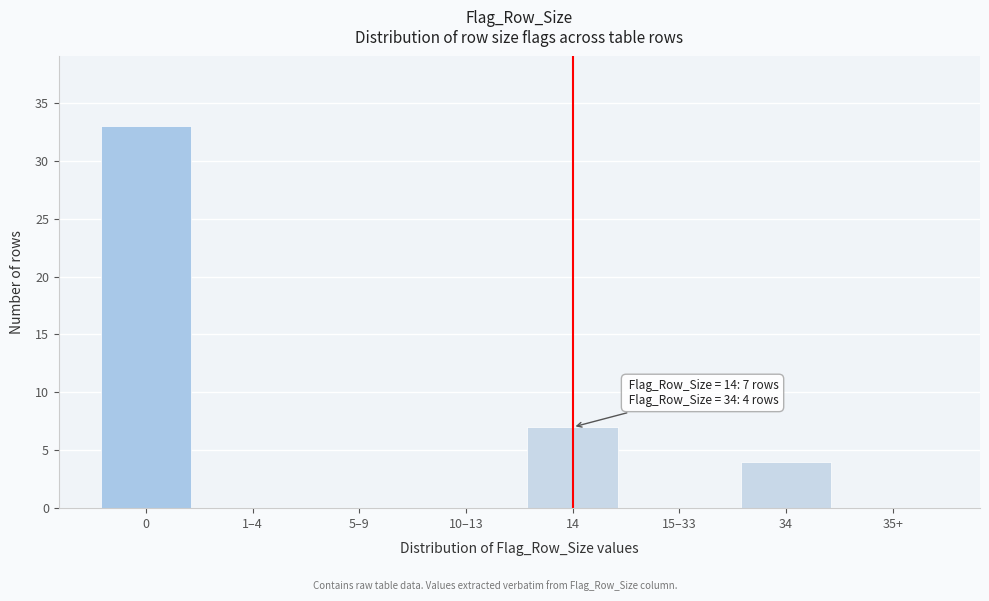

Reading right to left, extract all data points from this chart.

35+=0	34=4	15–33=0	14=7	10–13=0	5–9=0	1–4=0	0=33